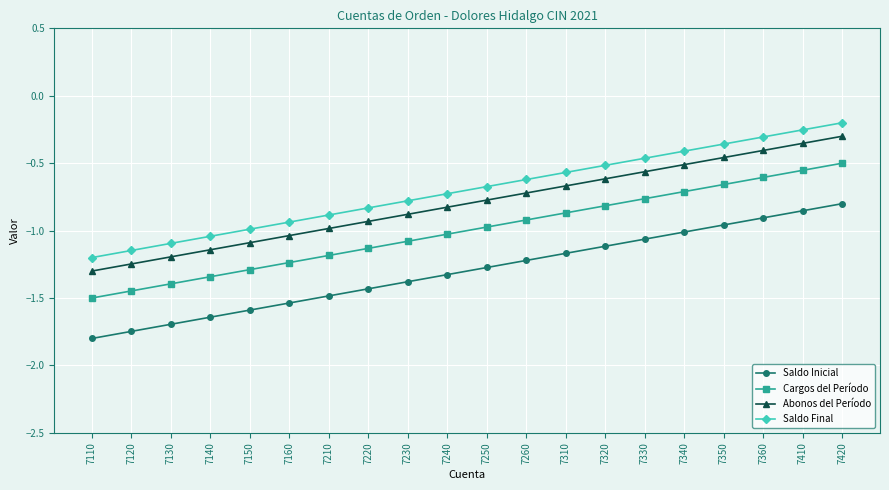

True or false: Saldo Final and Cargos del Período cross at least once.

False